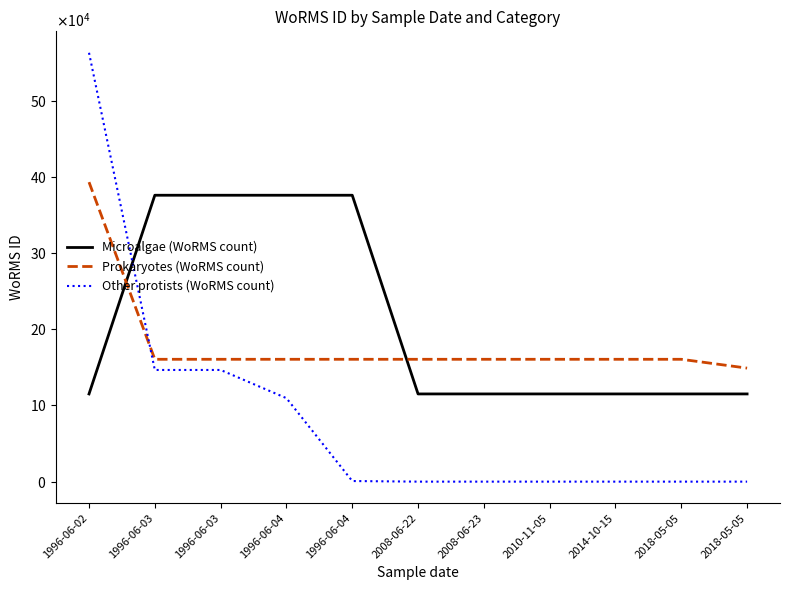

Is this an area chart (filled region under the line)?

No